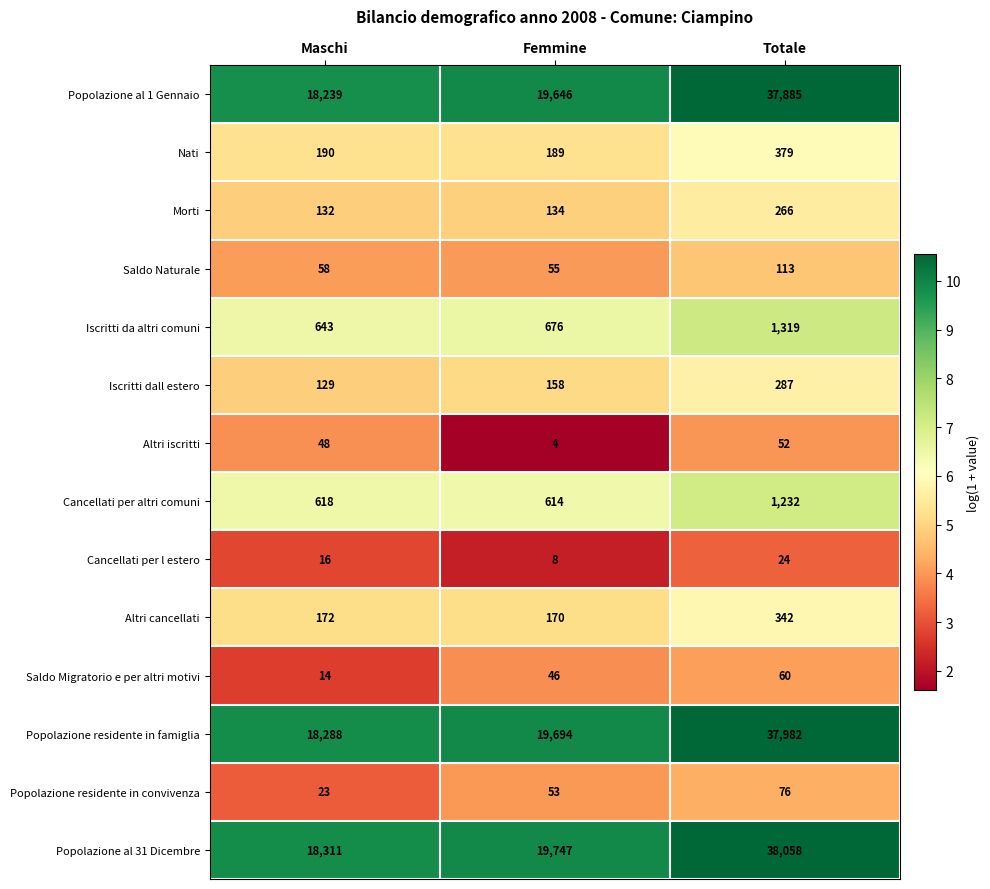

At how many categories does at least one series exceed 5?

3